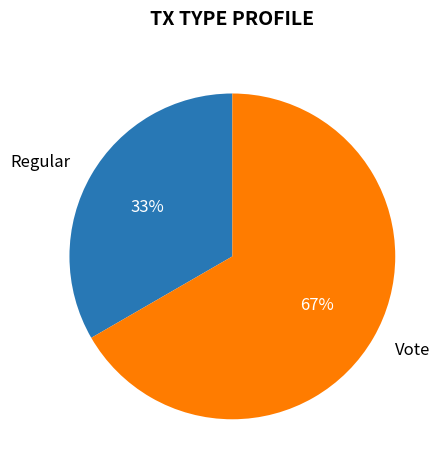

Which slice represents more than half of the pie?

Vote